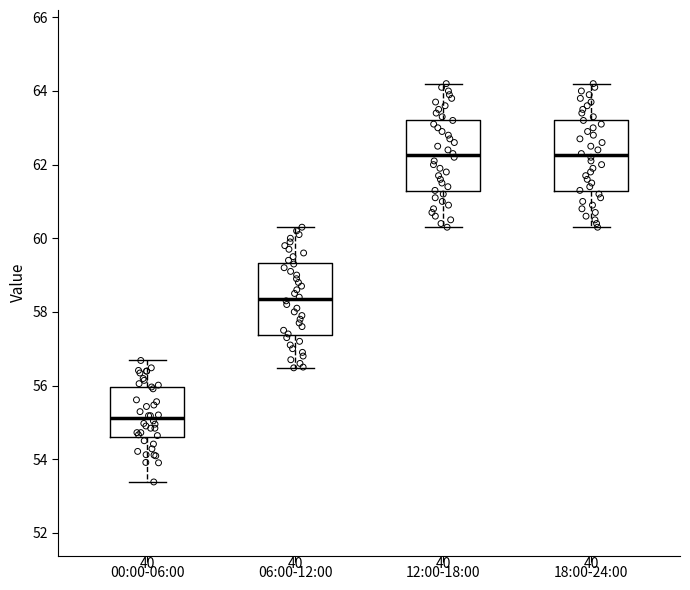

Reading left to right, transcribe this box plot: for each box, give where its median line is, the range the box spans, and where its two whiskers end, as read against the y-axis. The values are not printed on the chart, so give them approximately, as read against the axis.

00:00-06:00: median 55.2, box 54.6 to 56.0, whiskers 53.4 to 56.6
06:00-12:00: median 58.4, box 57.4 to 59.4, whiskers 56.4 to 60.4
12:00-18:00: median 62.2, box 61.2 to 63.2, whiskers 60.4 to 64.2
18:00-24:00: median 62.2, box 61.2 to 63.2, whiskers 60.4 to 64.2